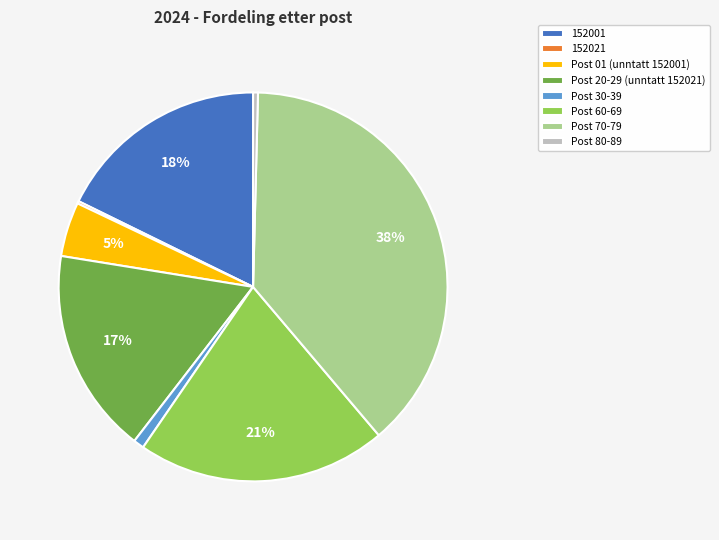

Which slice is the largest?

Post 70-79